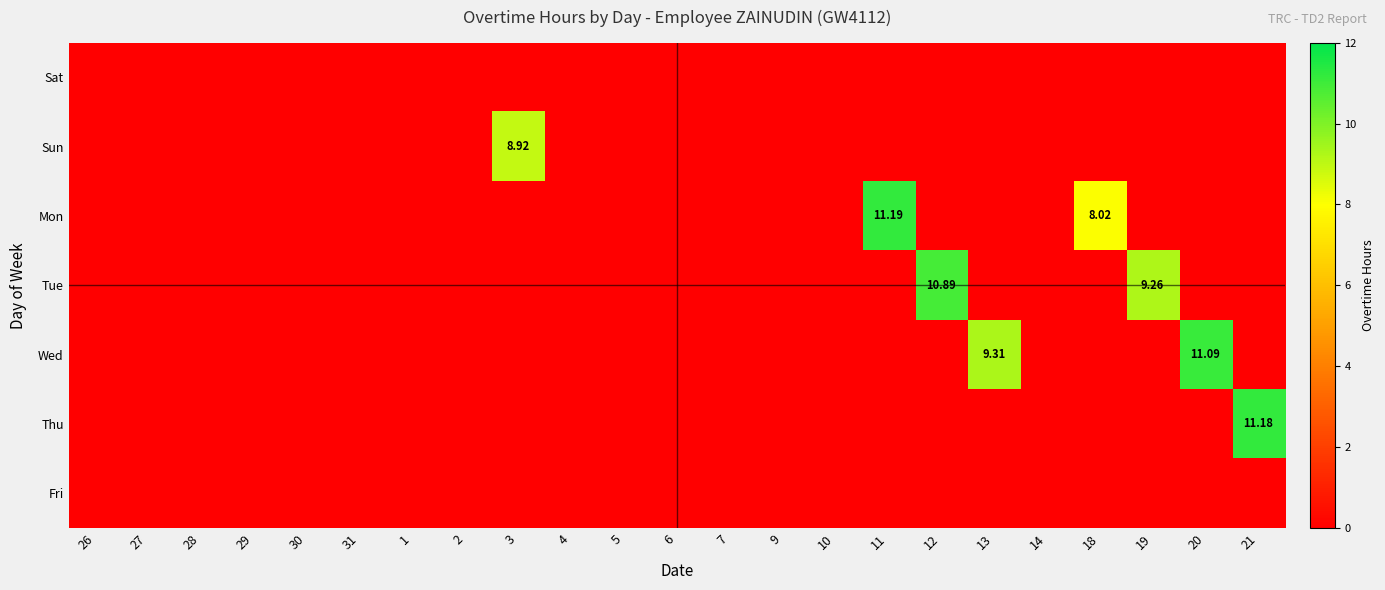

Count the number of categories in the chart.

23